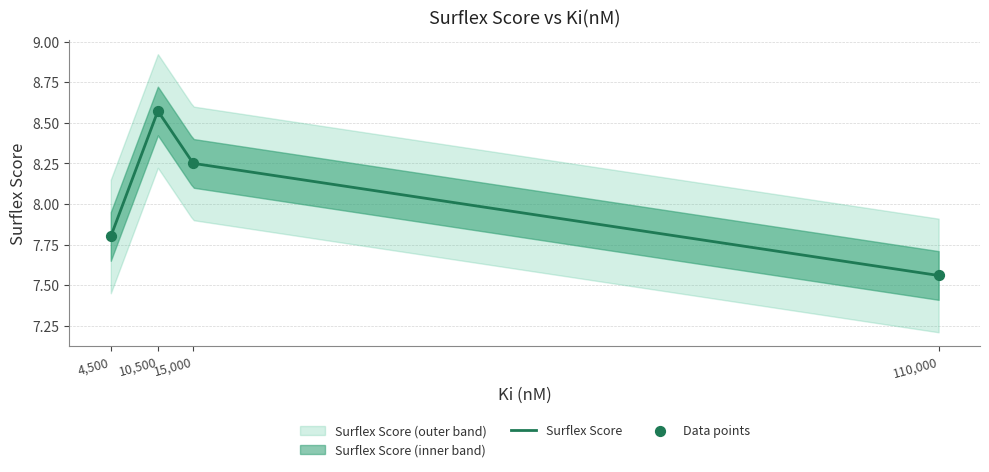

What is the ratio of the value at 4500 to the value at 10500?

0.9